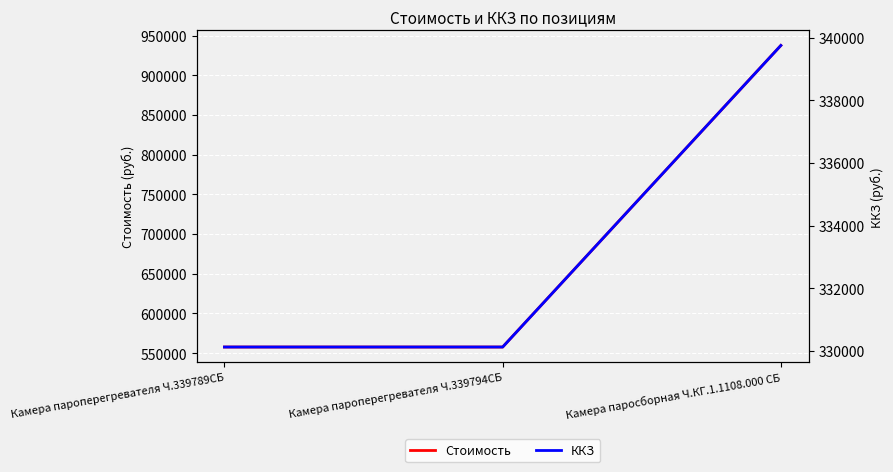

What is the label of the 1st point from the left?

Камера пароперегревателя Ч.339789СБ